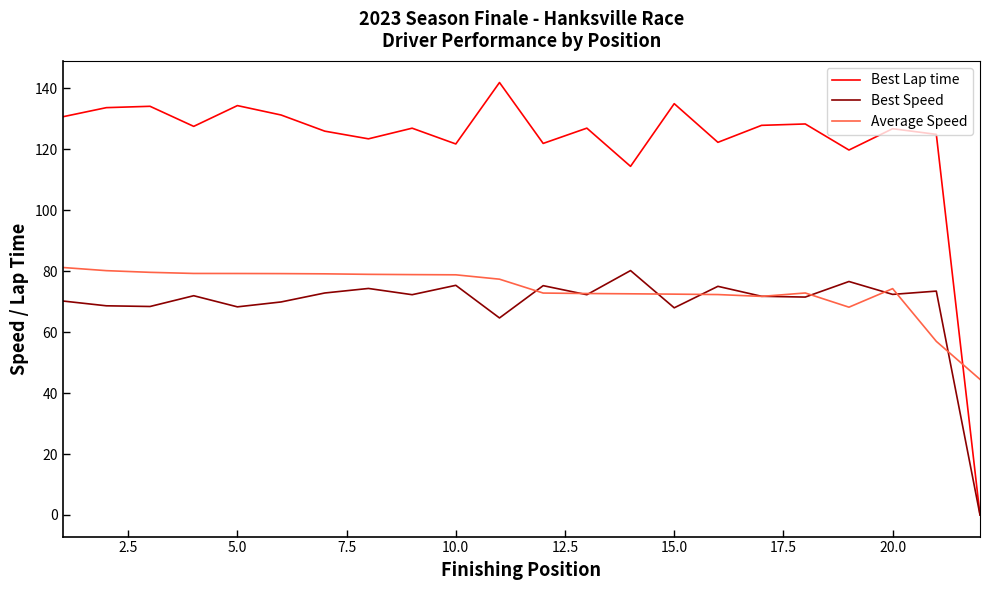

What is the maximum value shown in the chart?

142.0